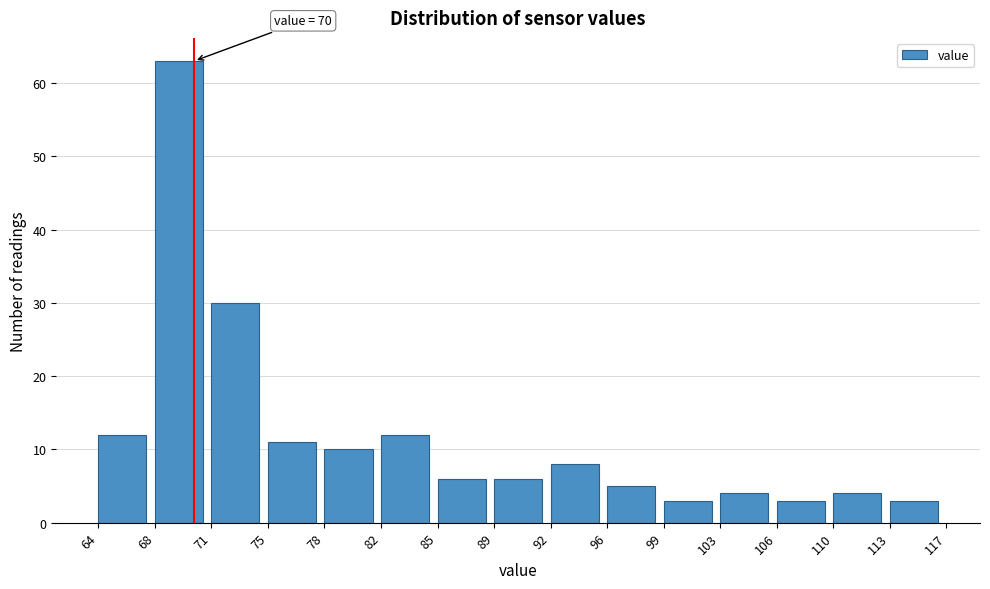

Over which range of the x-axis is the bar tallest?

68 to 71